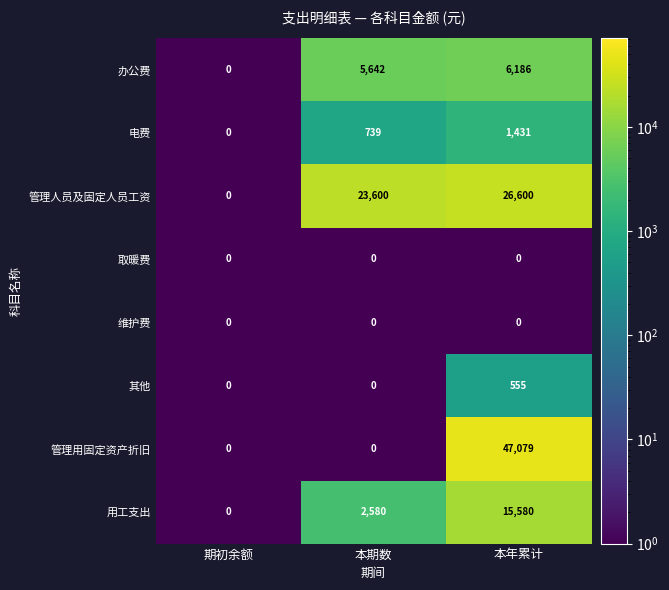

What is the minimum value shown in the chart?

0